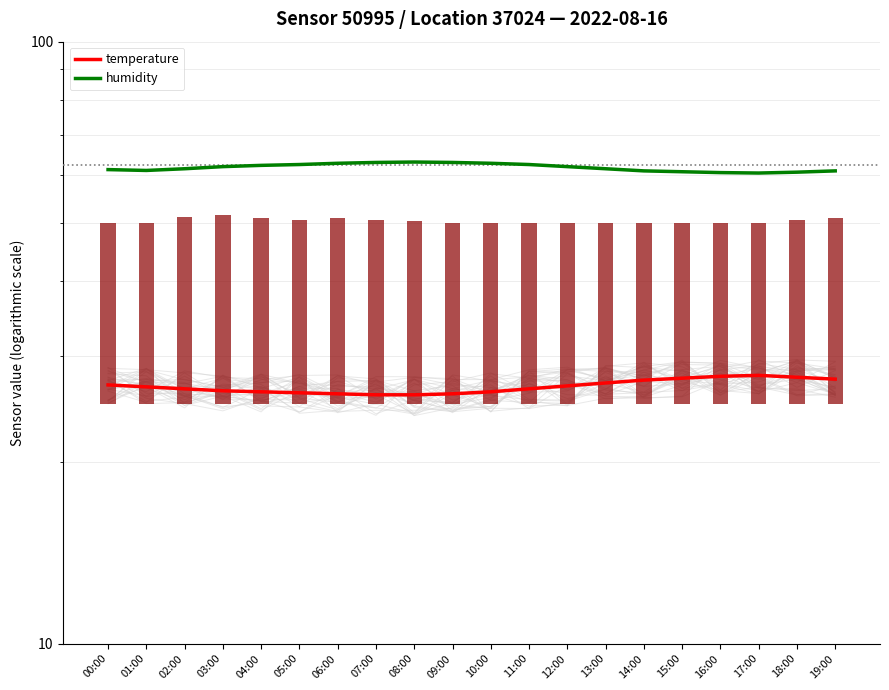

Rank the series by their maximum value, from lowest to highest.

temperature, humidity